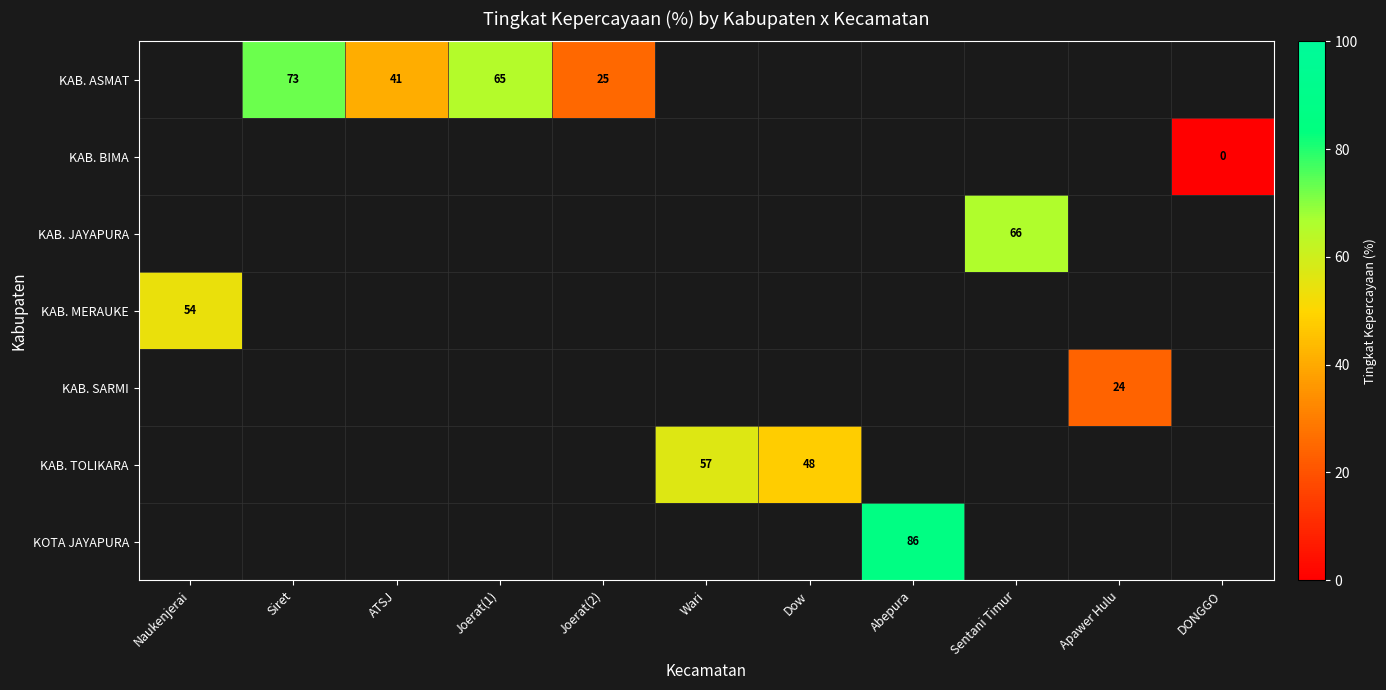

True or false: KAB. TOLIKARA has a value of 48 at Dow.

True